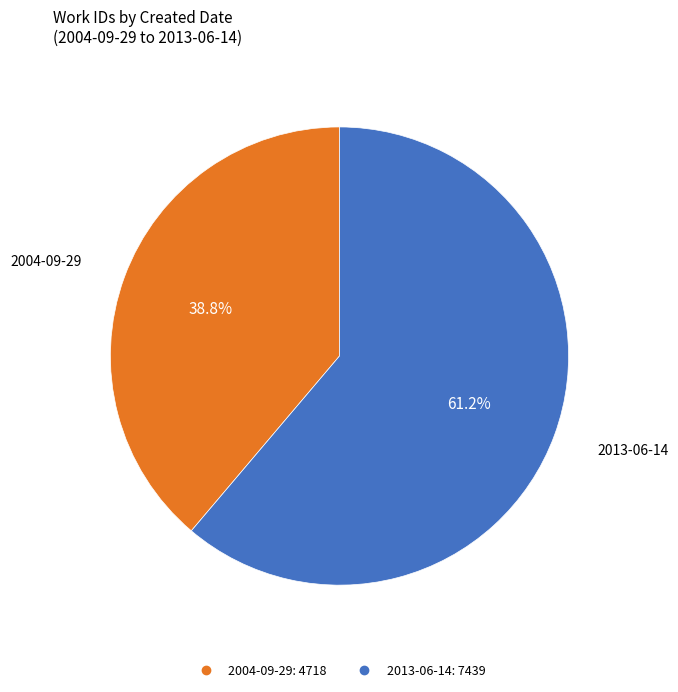

To the nearest percent, what is the difference between the largest and smallest slice percentages?

22%